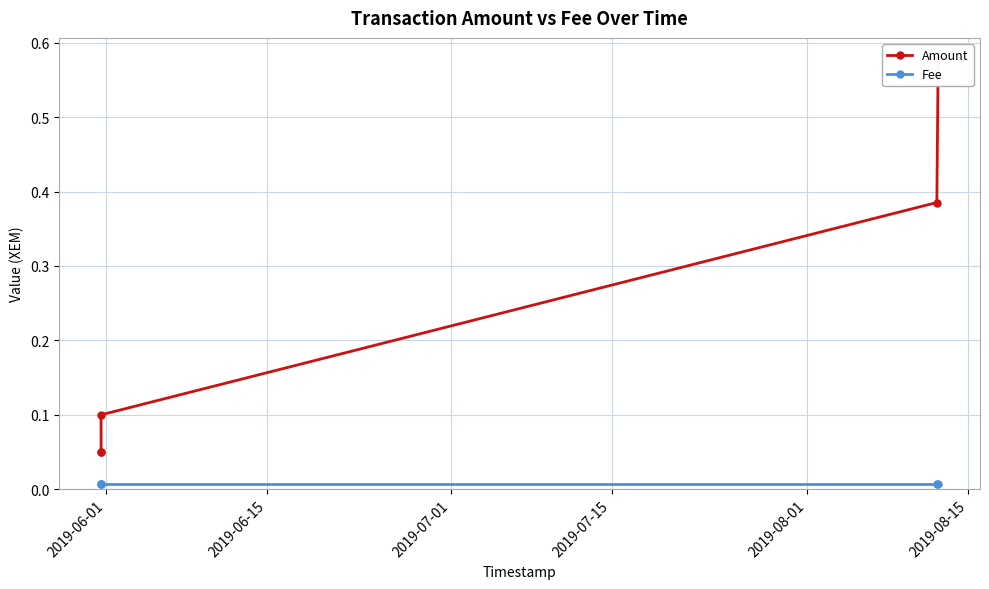

At which category does the chart reach its minimum across all series?

2019-06-01